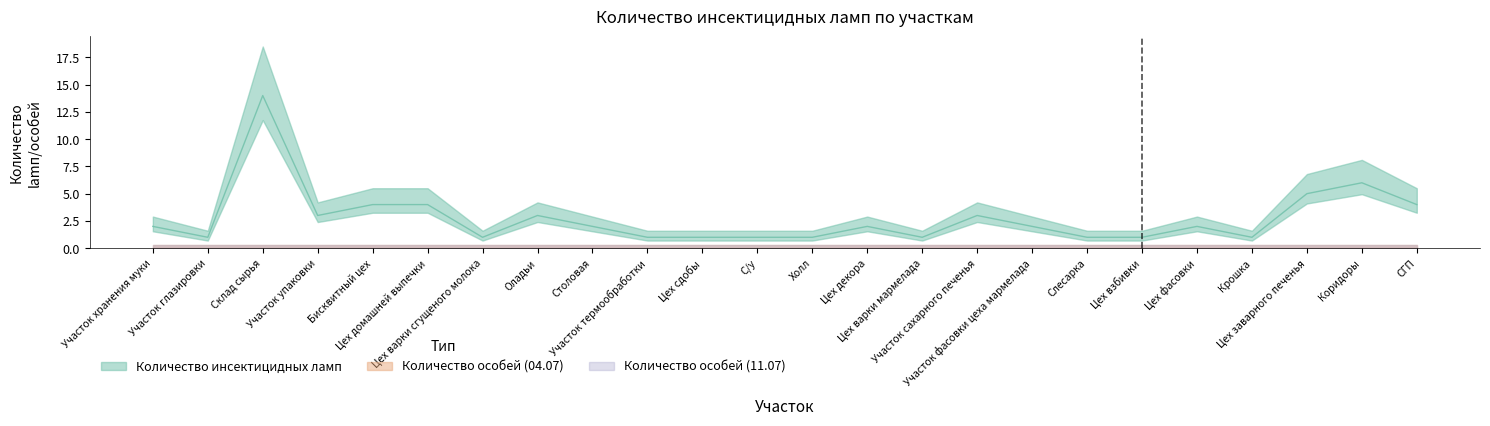

What are all the series names shown in the legend?

Количество инсектицидных ламп, Количество особей (04.07), Количество особей (11.07)